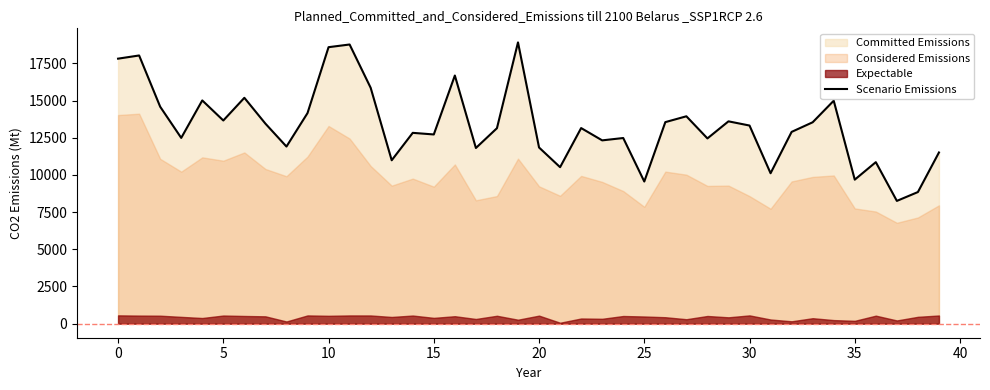

What is the highest value of the Scenario Emissions series?

18914.8